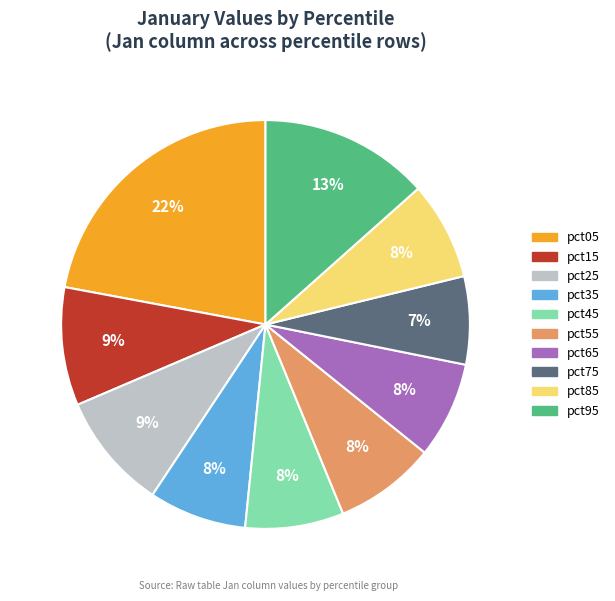

To the nearest percent, what is the average slice percentage?

10%